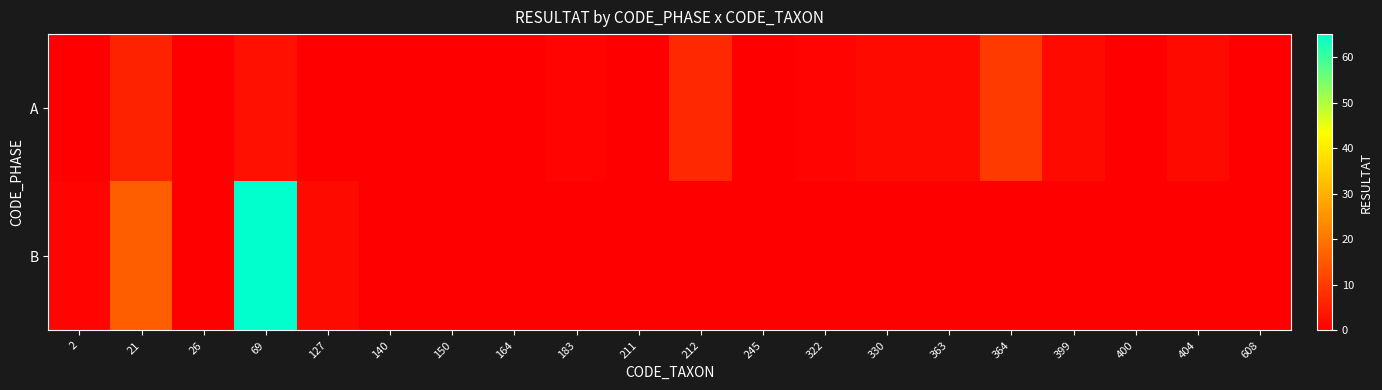

What is the difference between the highest and lowest values at 127?

2